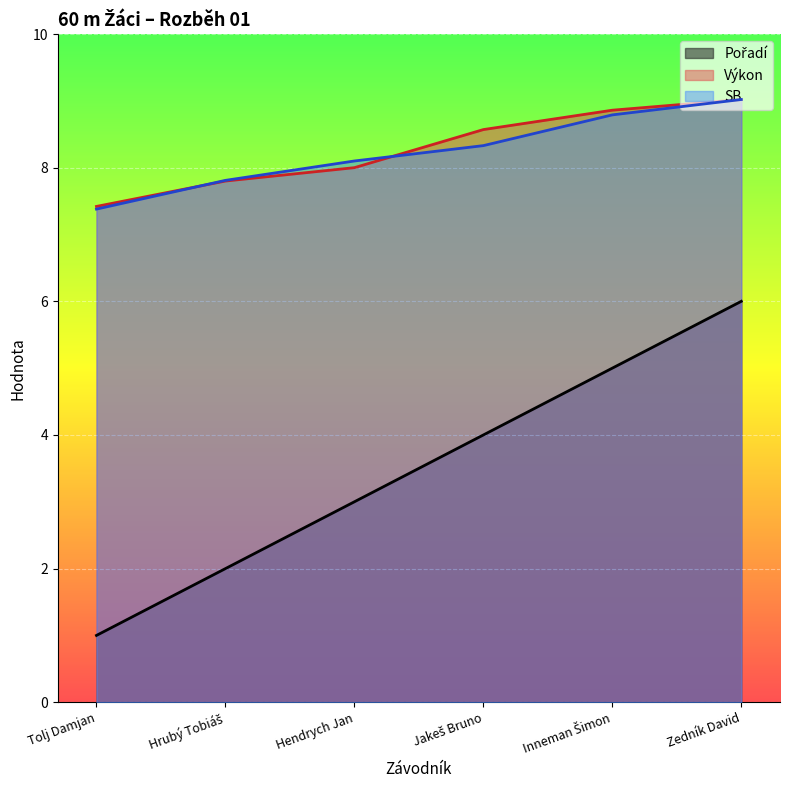

What is the approximate value of Výkon at Zedník David?

9.0